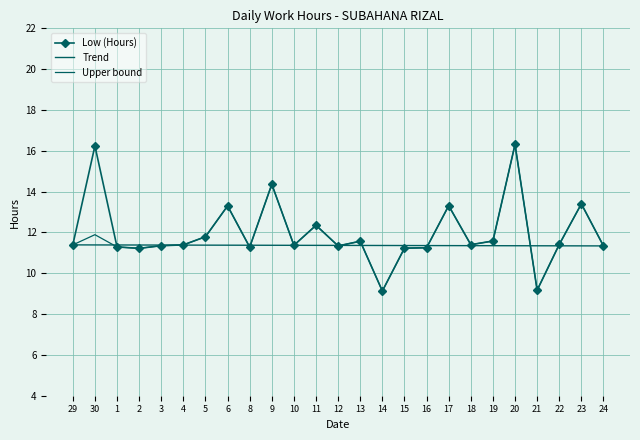

What is the label of the 22nd point from the left?

21